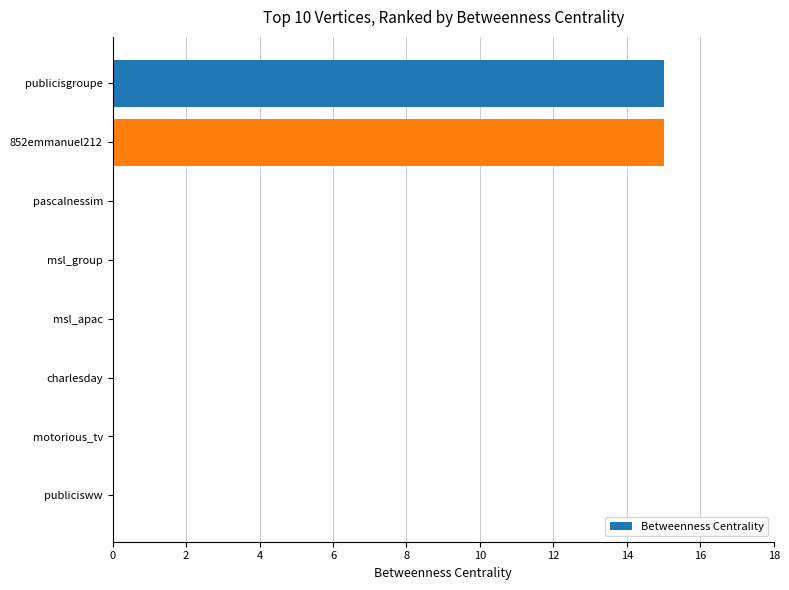

Is it true that the value at motorious_tv is 0?

True